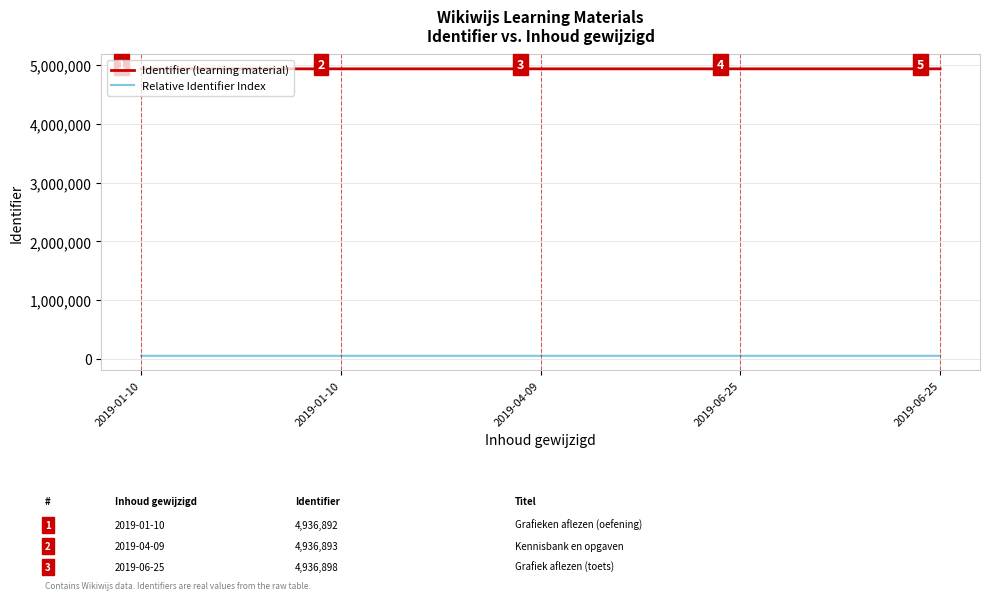

What is the sum of the Relative Identifier Index values at 2019-01-10 and 2019-06-25?

100007